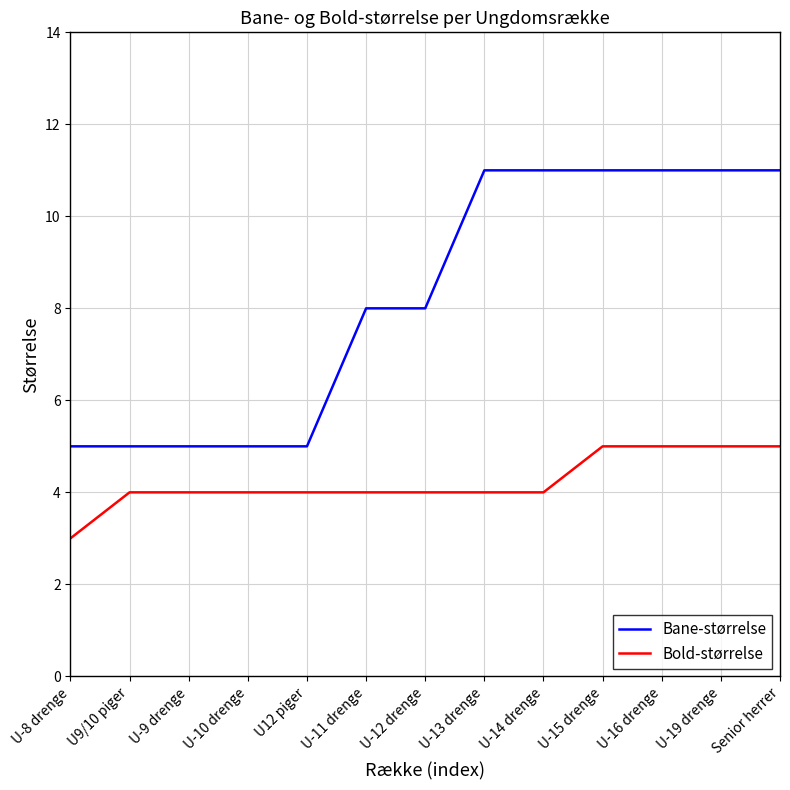

Reading right to left, extract all data points from this chart.

Bane-størrelse: 11	11	11	11	11	11	8	8	5	5	5	5	5
Bold-størrelse: 5	5	5	5	4	4	4	4	4	4	4	4	3